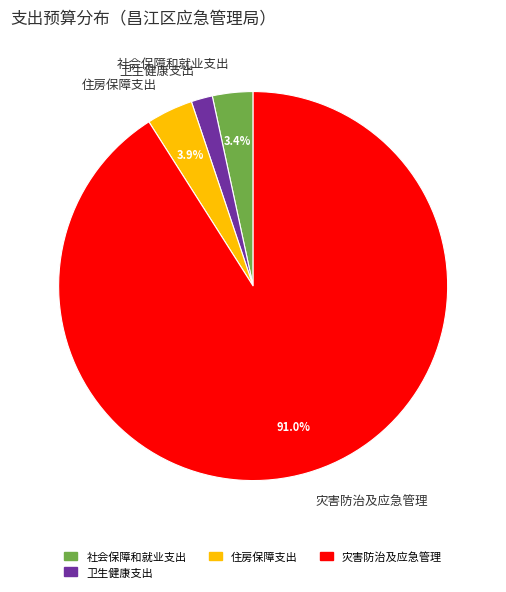

Which slice is the largest?

灾害防治及应急管理